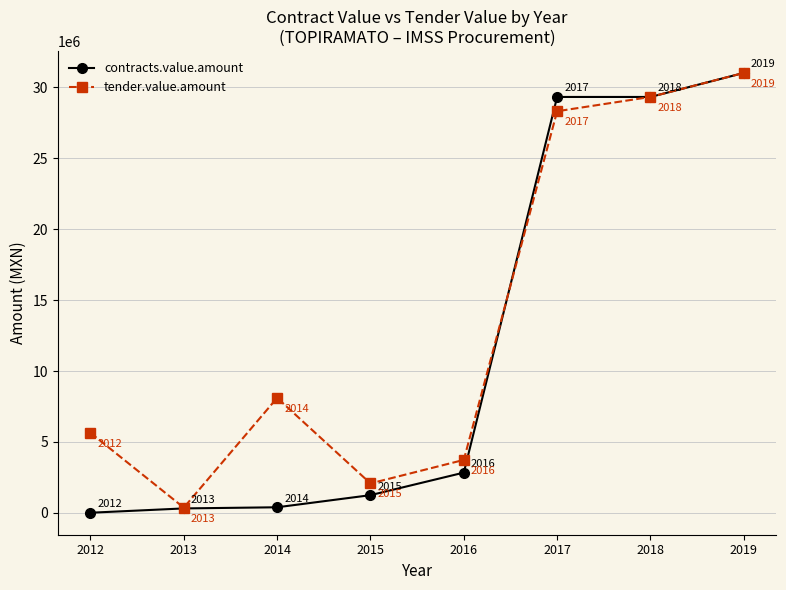

At which label does tender.value.amount first exceed 8107460?

2014